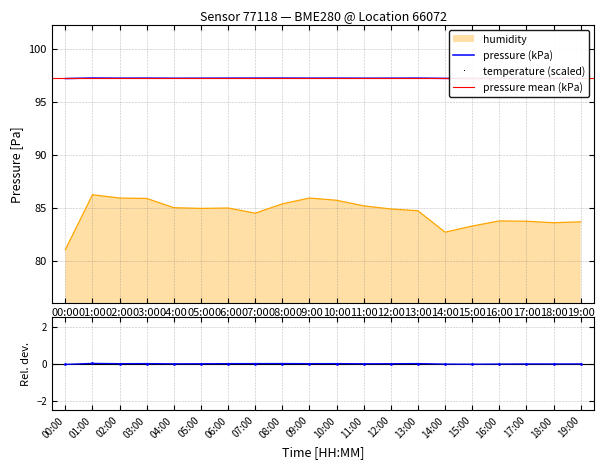

Is the value of humidity at 19:00 greater than the value of pressure (kPa) at 03:00?

No